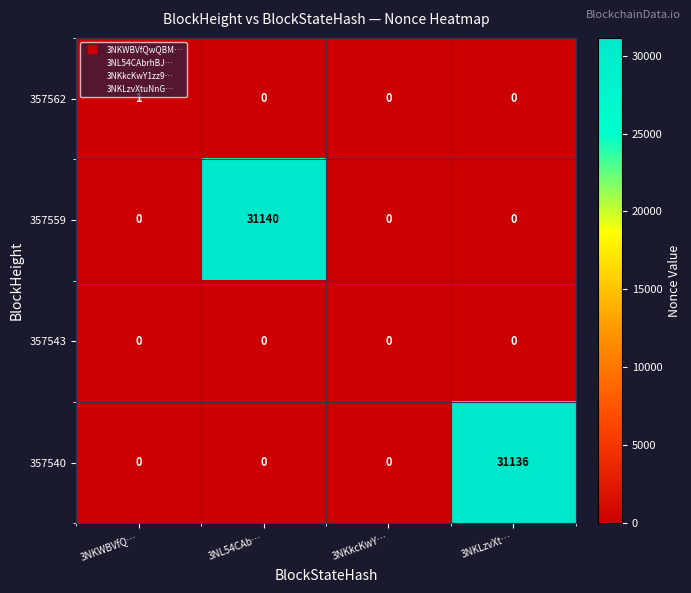

How many distinct data groups are displayed?

4